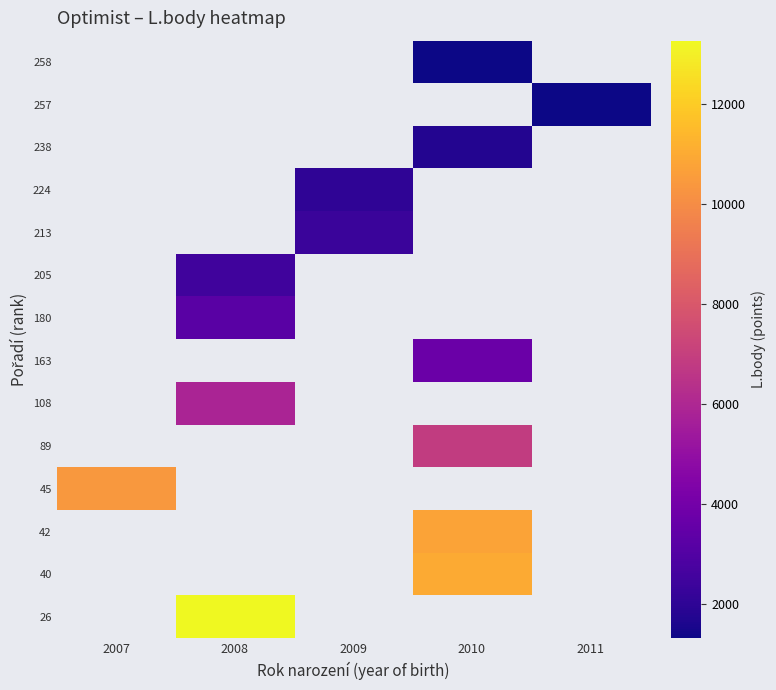

Rank the series by their maximum value, from highest to lowest.

26, 40, 42, 45, 89, 108, 163, 180, 205, 213, 224, 238, 257, 258